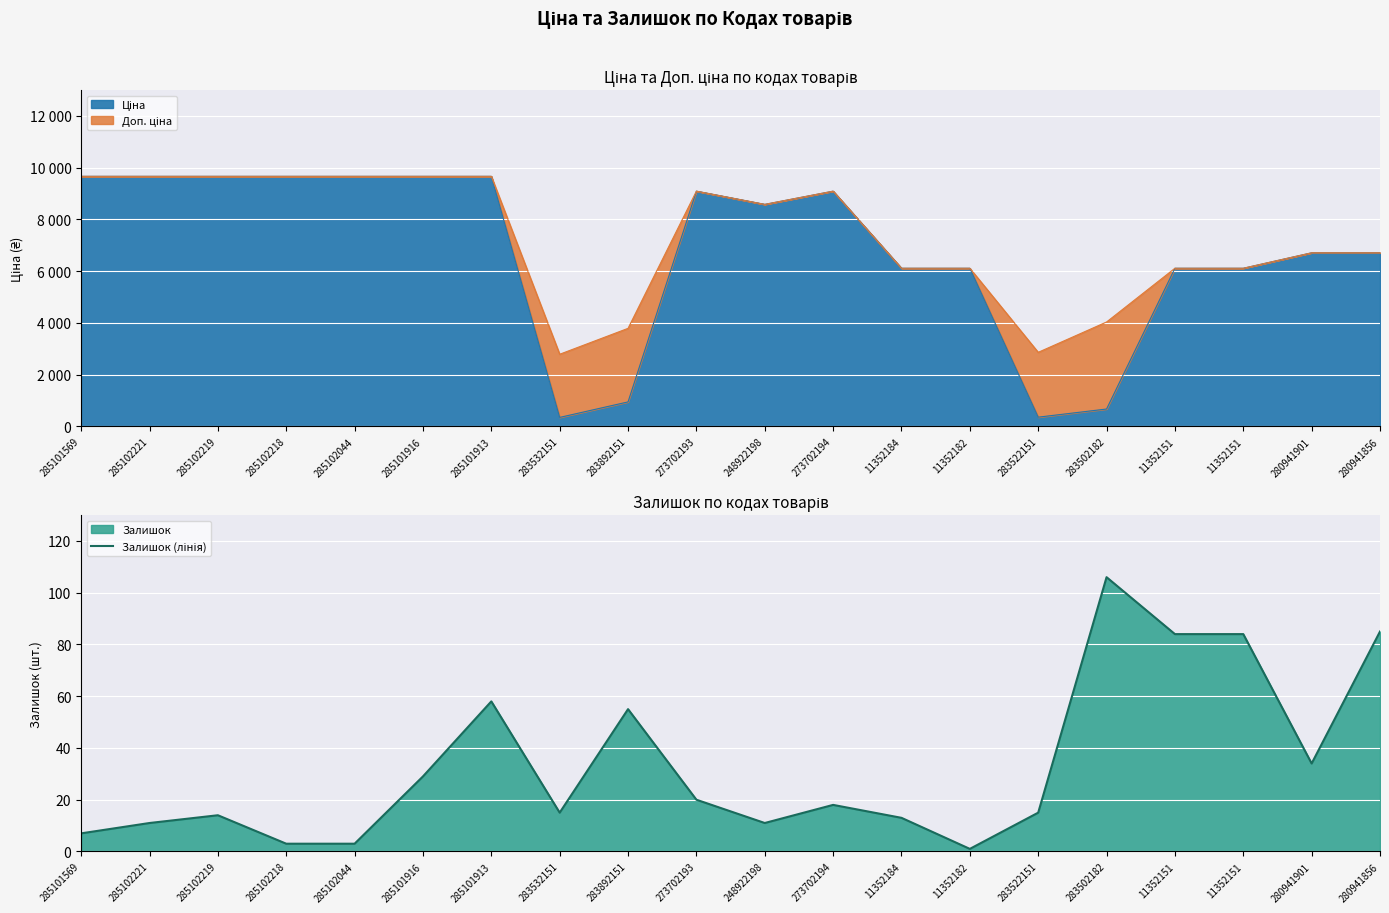

What is the difference between the values at 11352151 and 285102219?

70